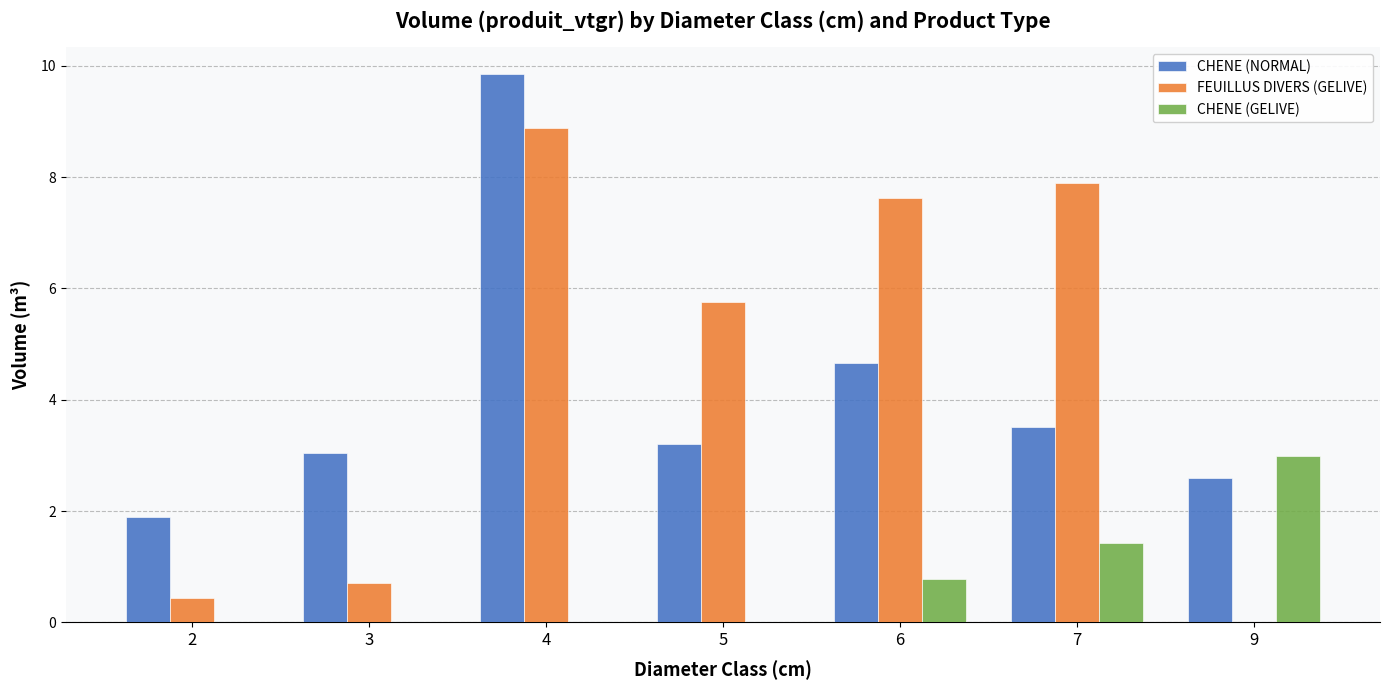

What is the greatest value displayed?

9.8